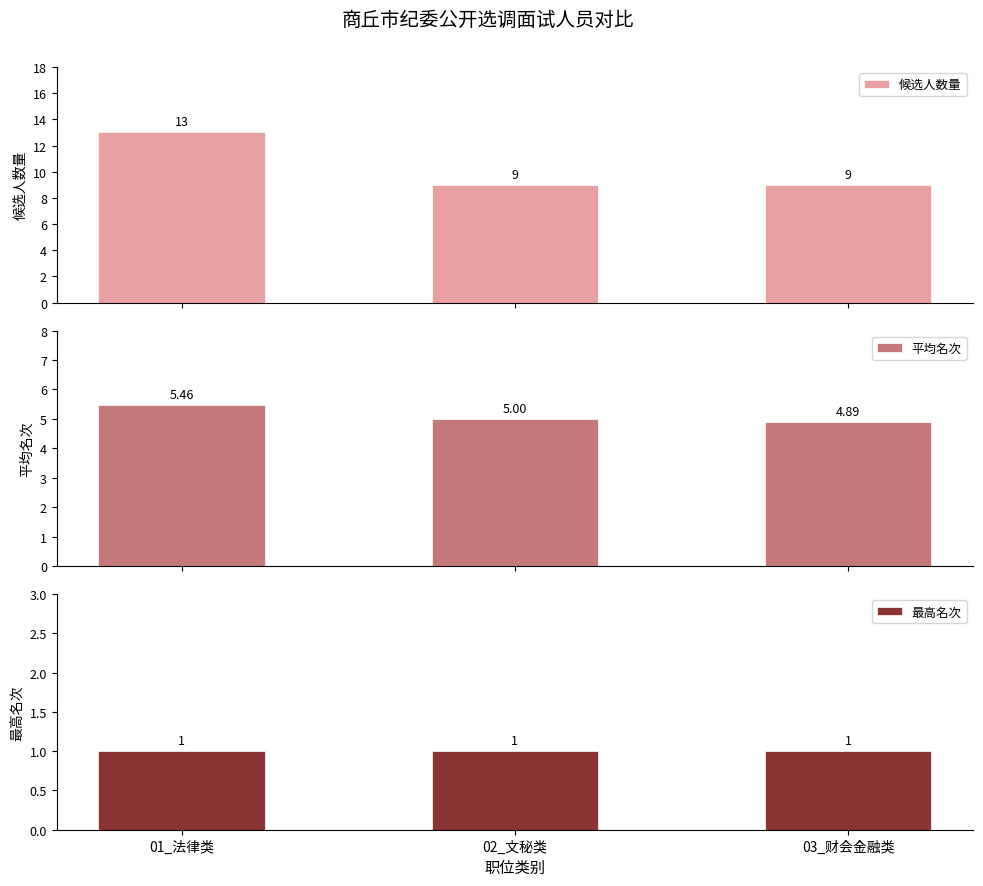

Reading right to left, extract all data points from this chart.

候选人数量: 03_财会金融类=9.0	02_文秘类=9.0	01_法律类=13.0
平均名次: 03_财会金融类=4.9	02_文秘类=5.0	01_法律类=5.5
最高名次: 03_财会金融类=1.0	02_文秘类=1.0	01_法律类=1.0